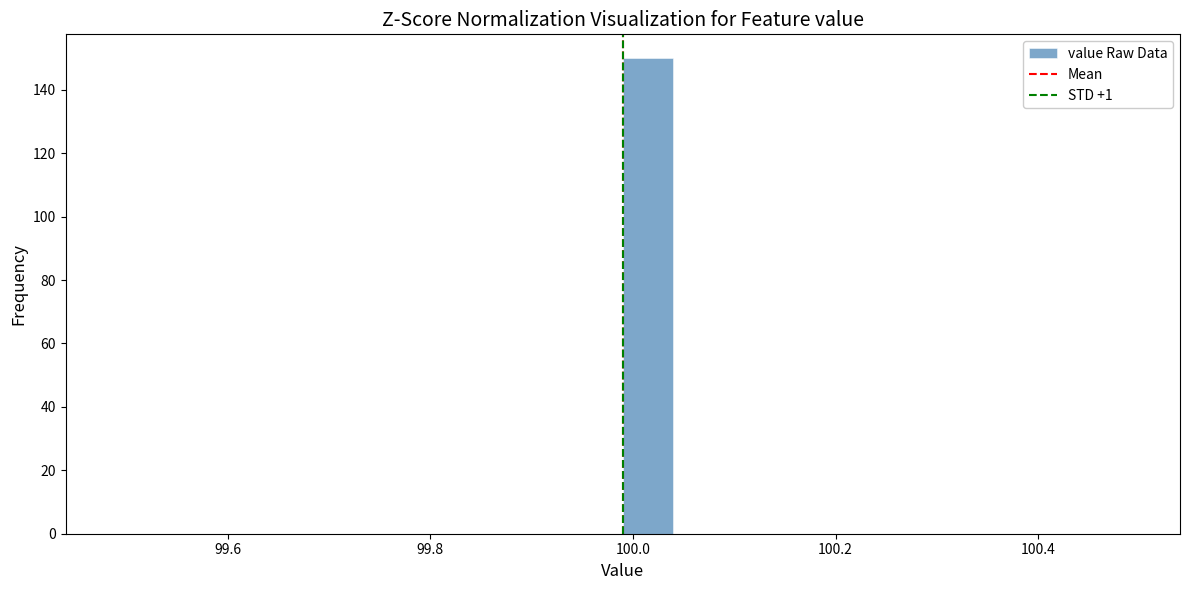

Around what value on the x-axis is the tallest bar? Give the approximate position of its centre, as read against the axis.

100.02